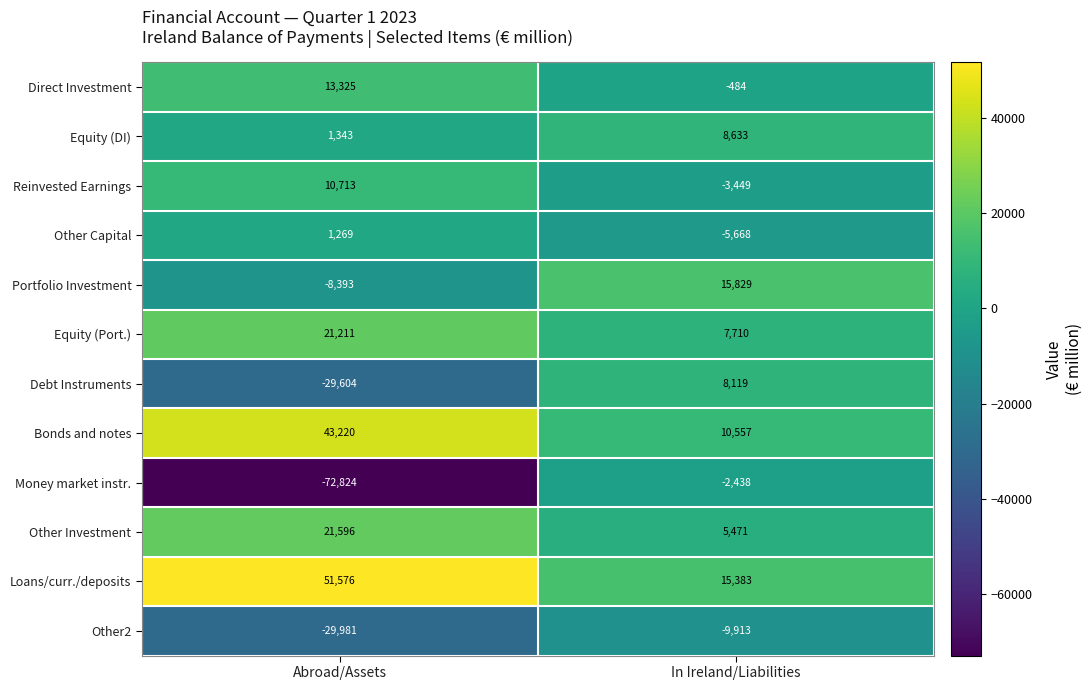

Rank the series by their maximum value, from lowest to highest.

Other2, Money market instr., Other Capital, Debt Instruments, Equity (DI), Reinvested Earnings, Direct Investment, Portfolio Investment, Equity (Port.), Other Investment, Bonds and notes, Loans/curr./deposits